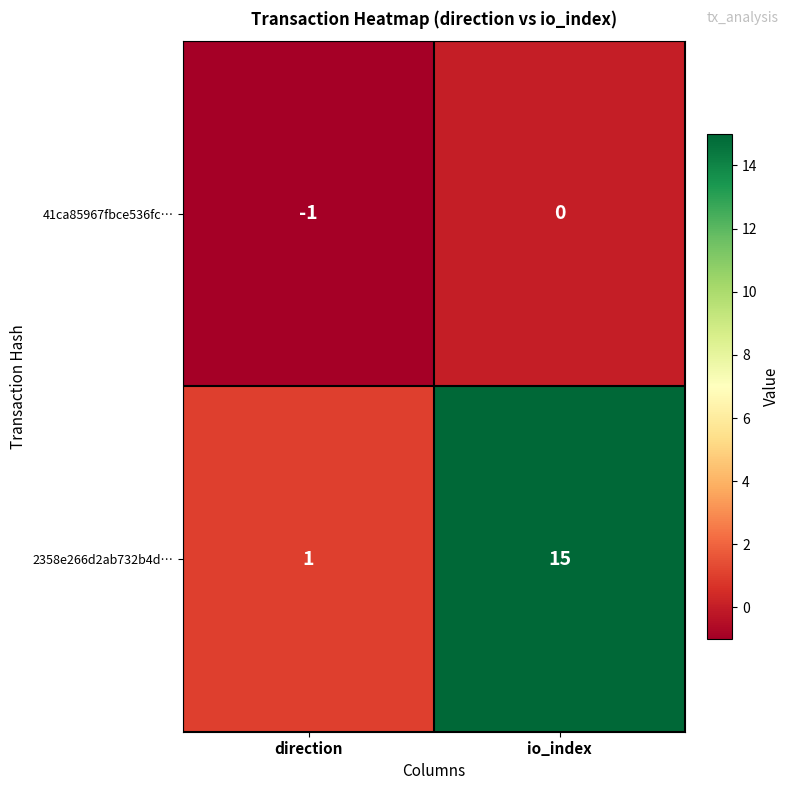

How many series are shown in this chart?

2